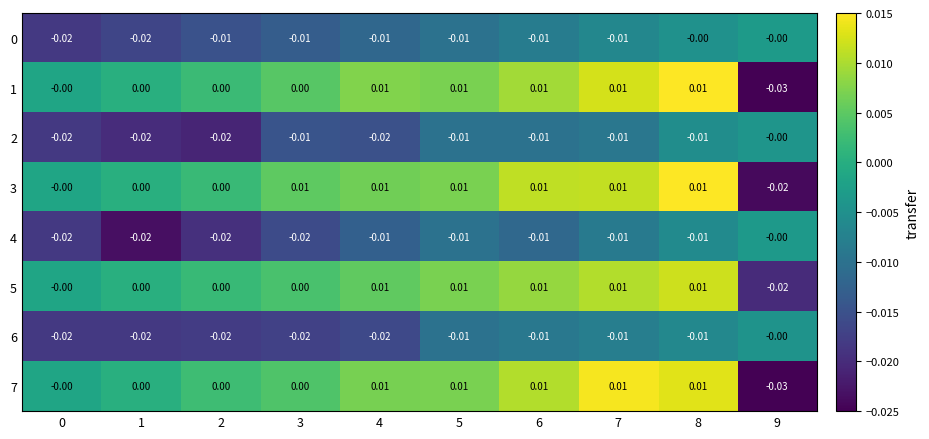

Is the value of 0 at 8 greater than the value of 1 at 4?

No